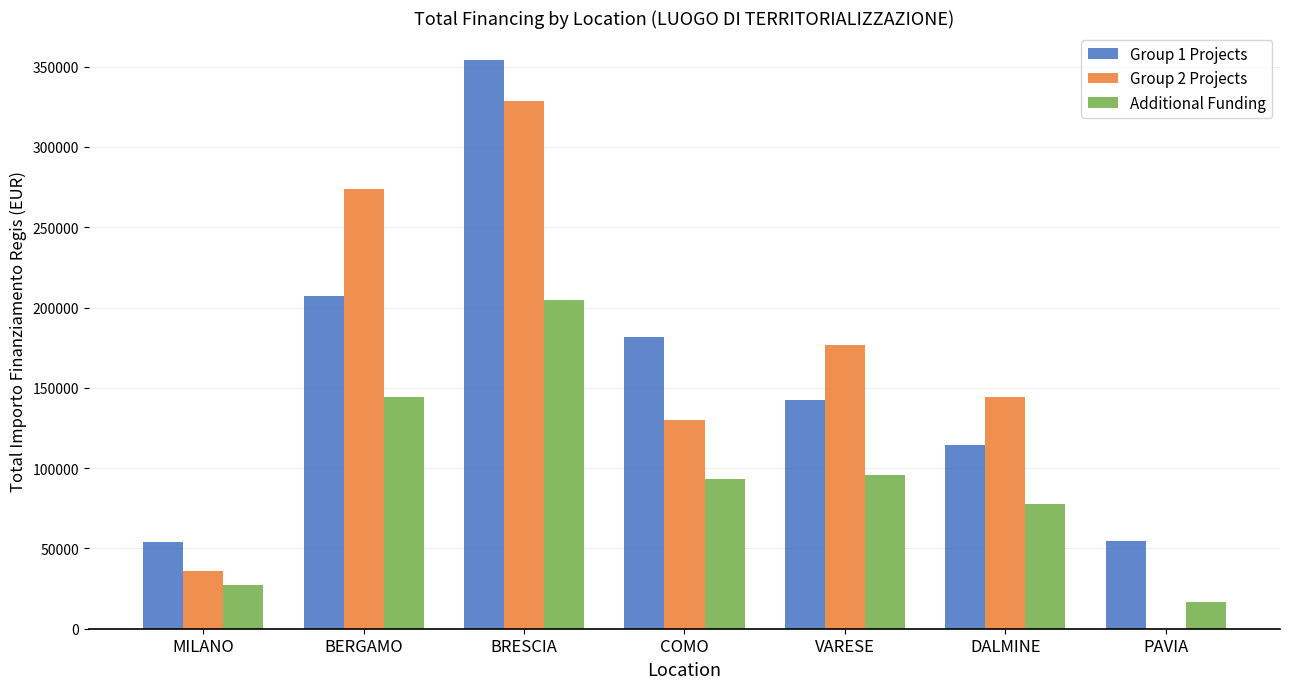

Between BERGAMO and PAVIA, which series saw the biggest shift?

Group 2 Projects